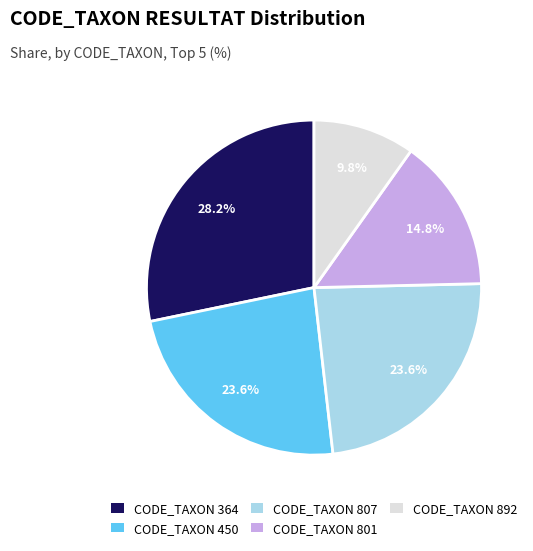

What is the smallest slice in the pie chart?

CODE_TAXON 892